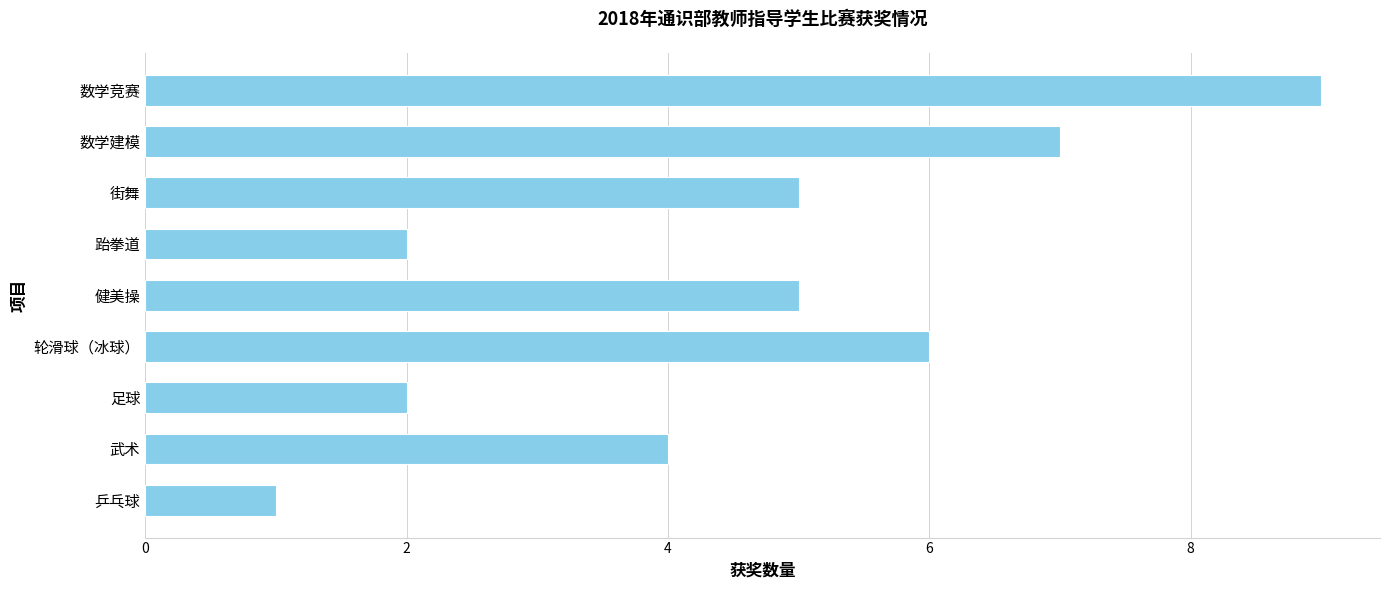

Reading top to bottom, transcribe all the data shown in this chart.

9	7	5	2	5	6	2	4	1